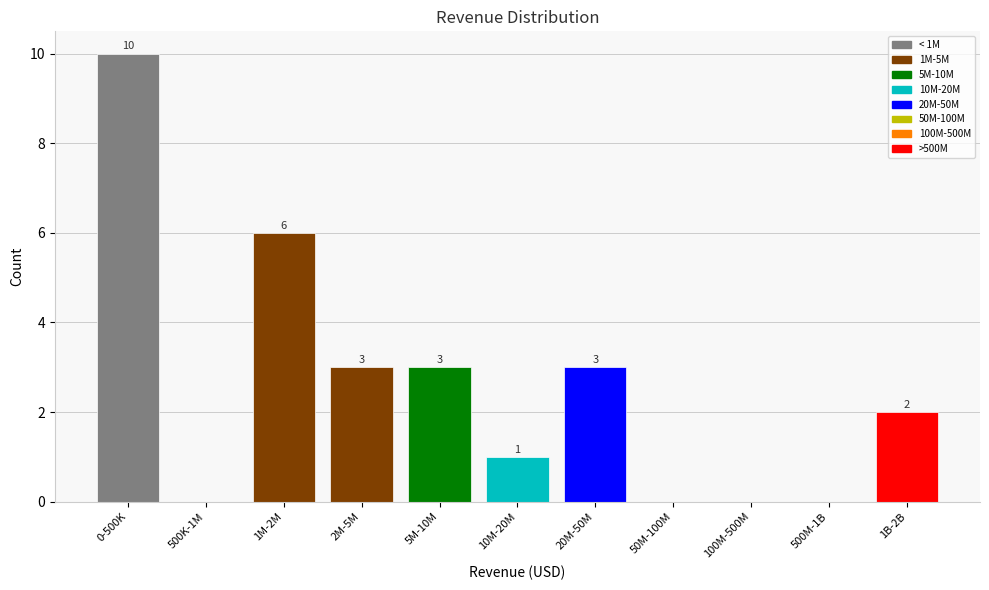

Reading left to right, extract all data points from this chart.

0-500K=10	500K-1M=0	1M-2M=6	2M-5M=3	5M-10M=3	10M-20M=1	20M-50M=3	50M-100M=0	100M-500M=0	500M-1B=0	1B-2B=2